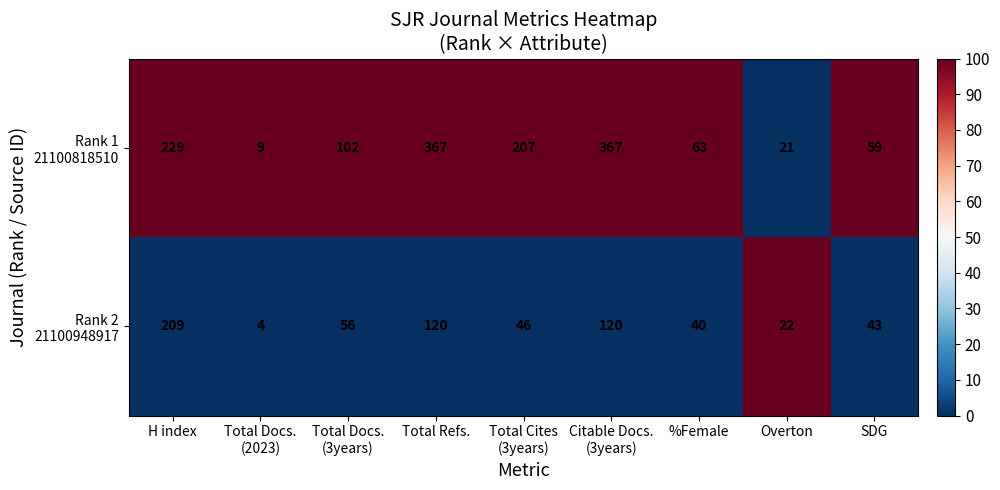

At how many categories does at least one series exceed 206?

4